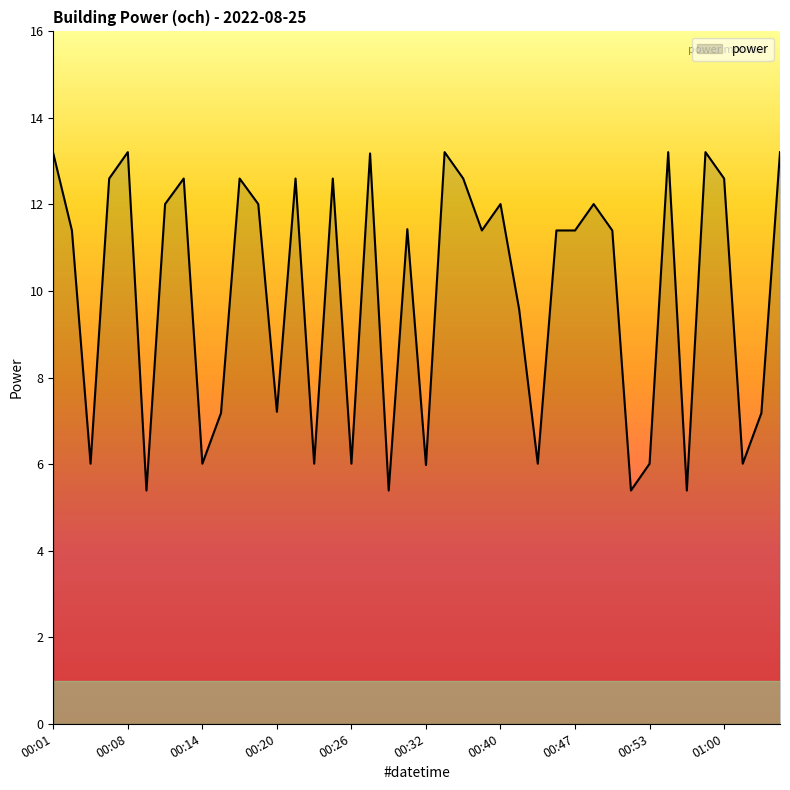

What is the minimum value shown in the chart?

5.4